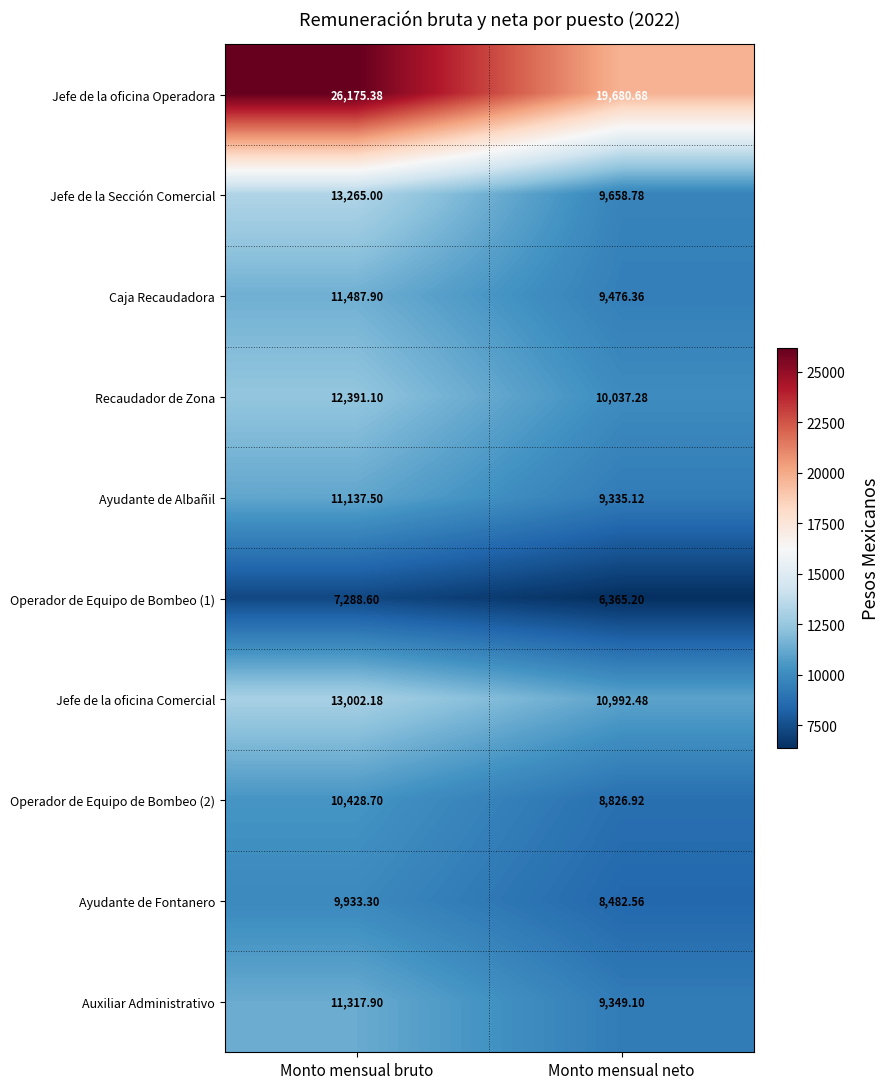

Is the value of Jefe de la Sección Comercial at Monto mensual neto greater than the value of Recaudador de Zona at Monto mensual neto?

No